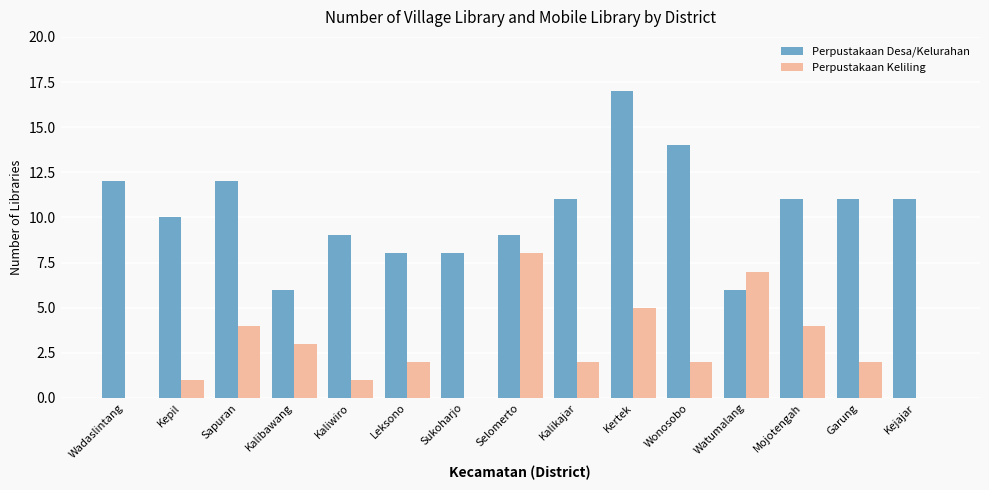

The Perpustakaan Desa/Kelurahan series shows 8 at Leksono. True or false?

True